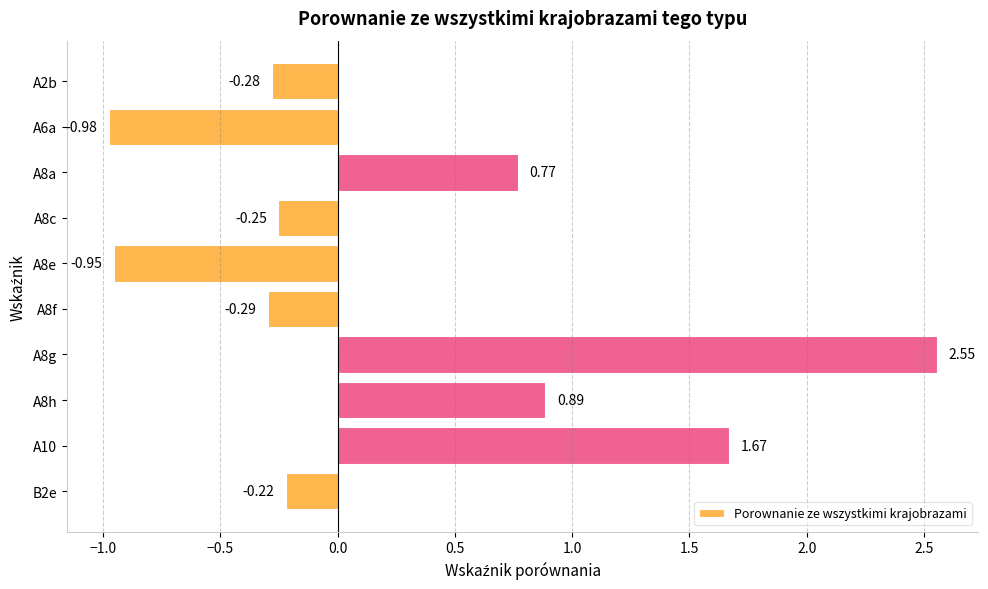

What is the sum of all values?

2.9